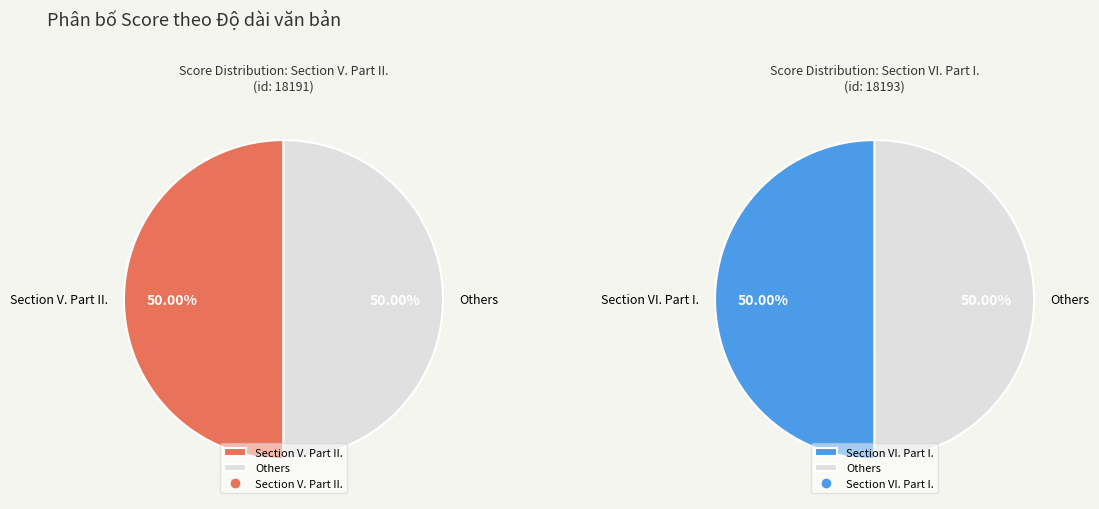

What portion of the pie excludes Section VI. Part I.?

50.0%